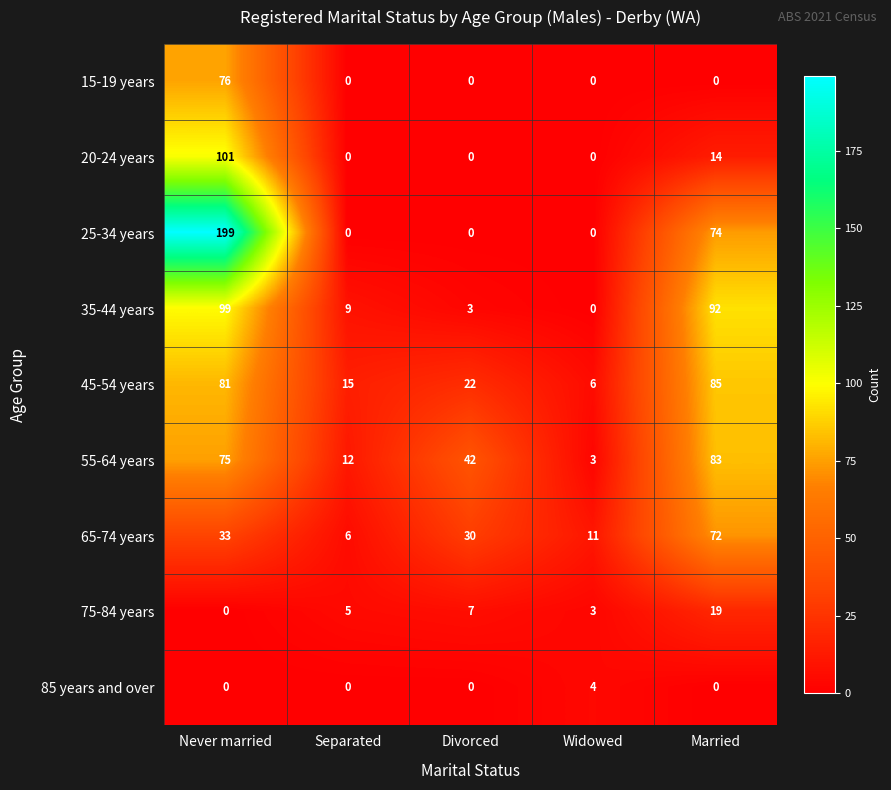

List the labels in order of 55-64 years value, smallest first.

Widowed, Separated, Divorced, Never married, Married